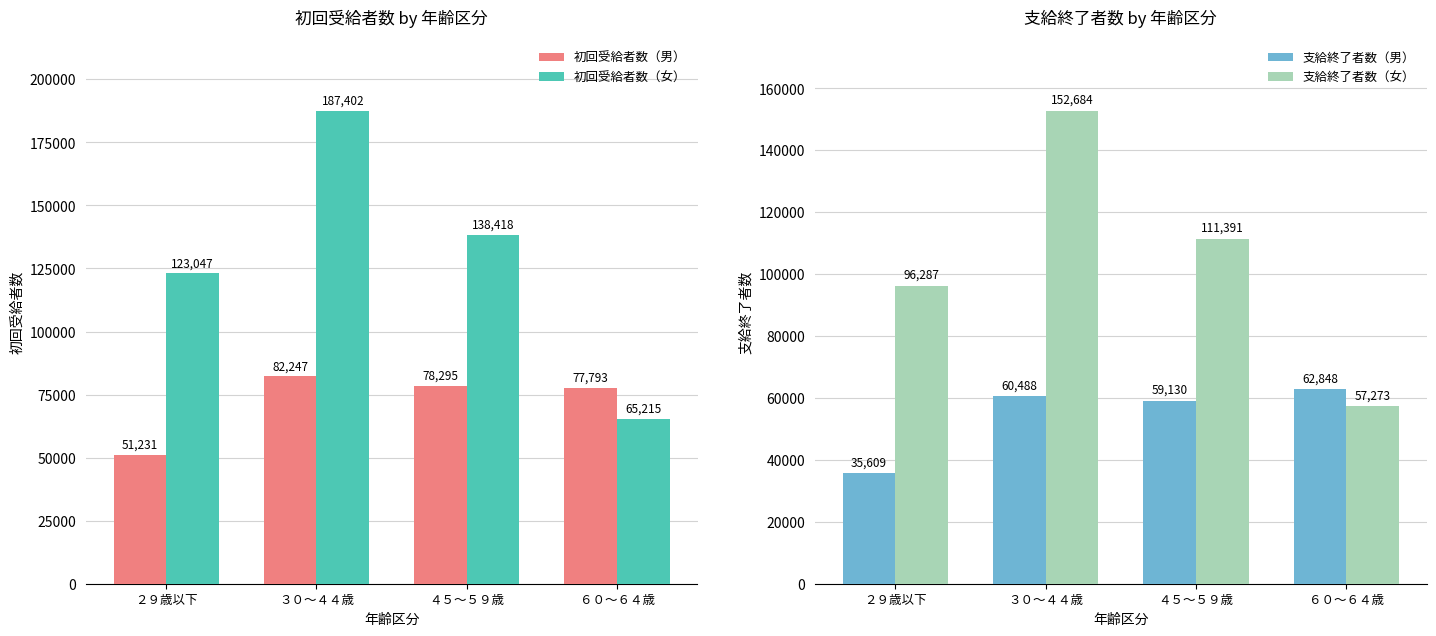

Rank the series by their average value, from highest to lowest.

初回受給者数（女）, 支給終了者数（女）, 初回受給者数（男）, 支給終了者数（男）